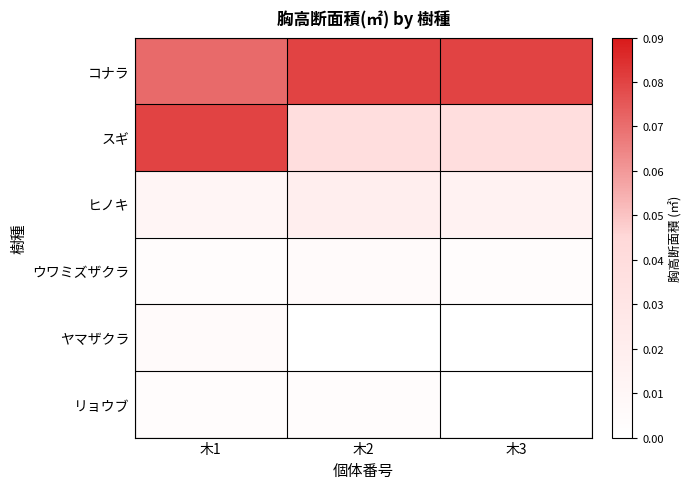

At how many categories does at least one series exceed 0?

3